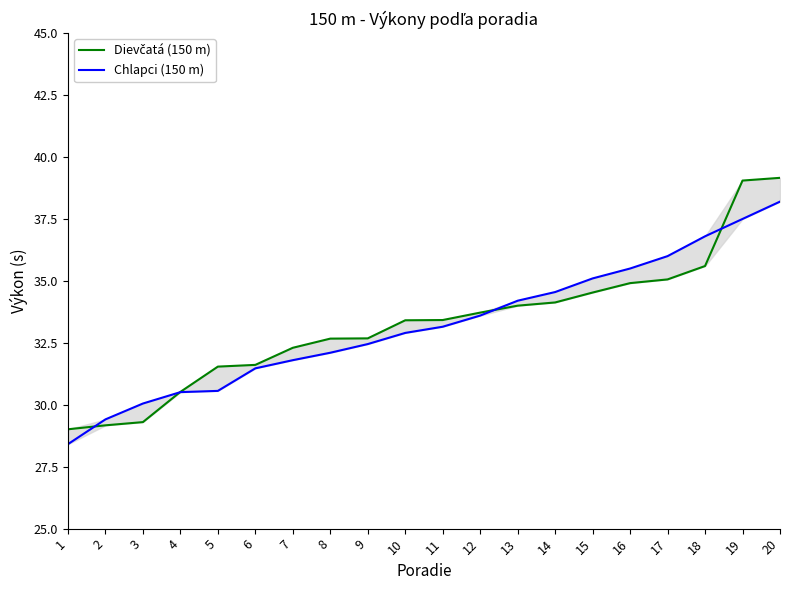

How many times do Dievčatá (150 m) and Chlapci (150 m) cross each other?

4